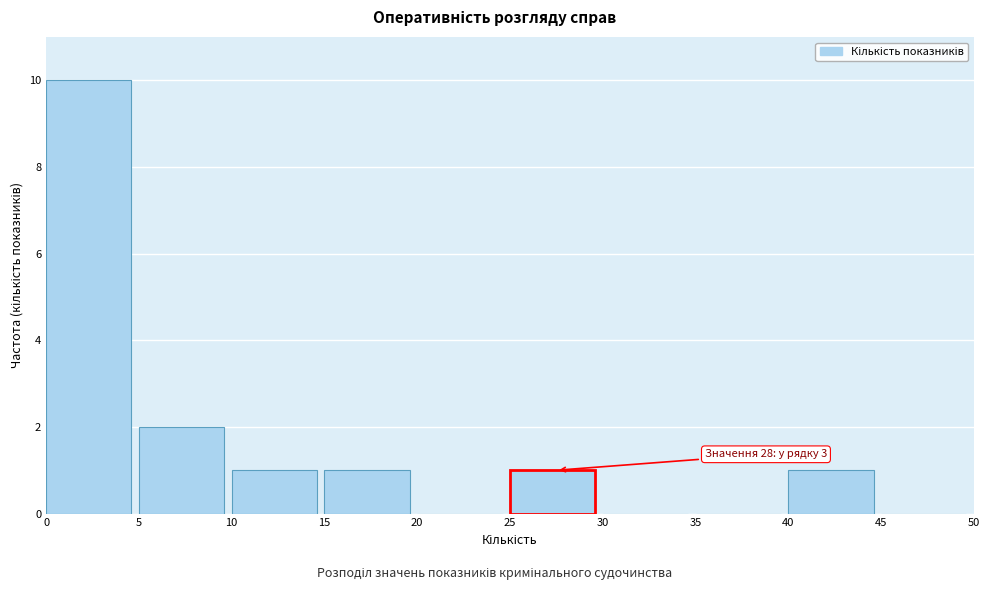

Which range on the x-axis has the tallest bar?

0 to 5